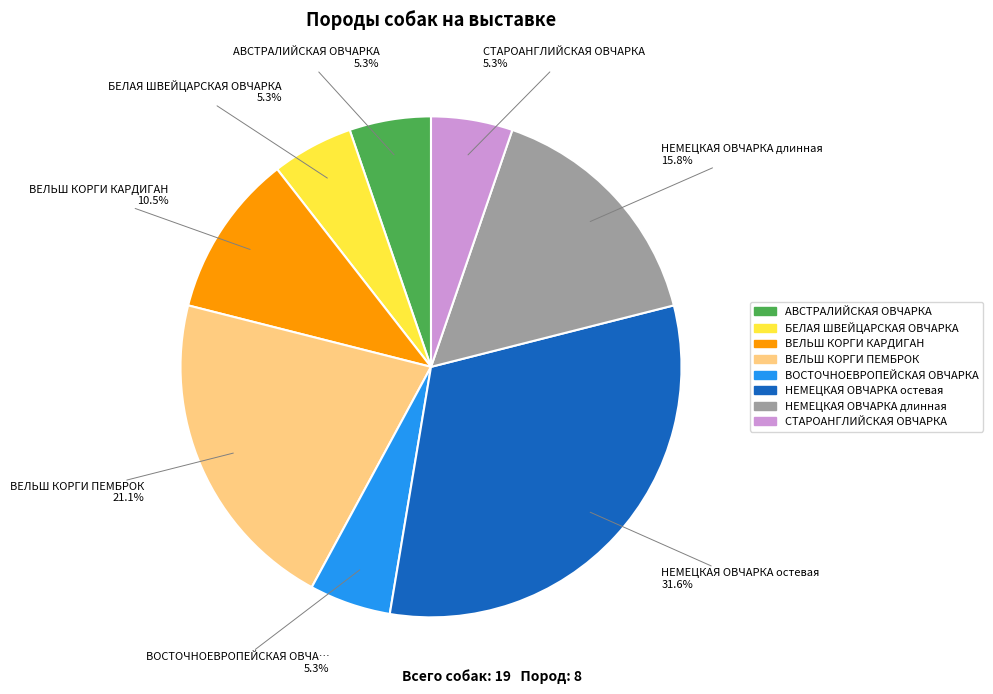

Count the number of slices in the pie.

8